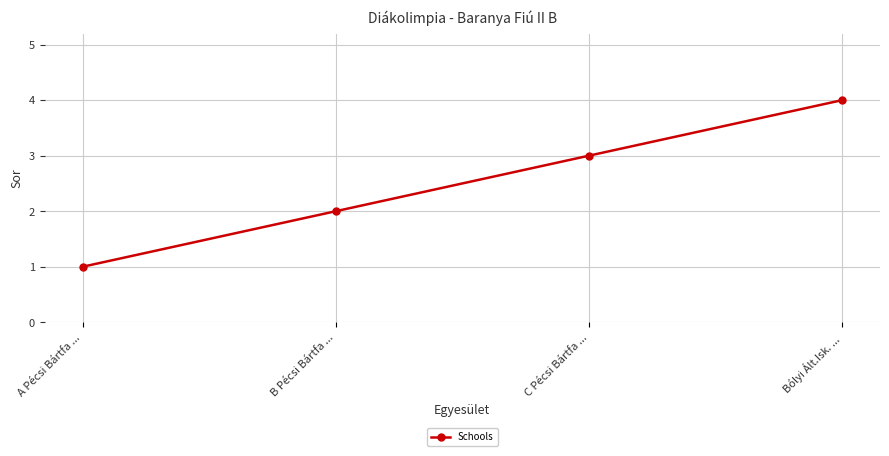

List the labels in order of value, largest first.

Bólyi Ált.Isk. ..., C Pécsi Bártfa ..., B Pécsi Bártfa ..., A Pécsi Bártfa ...